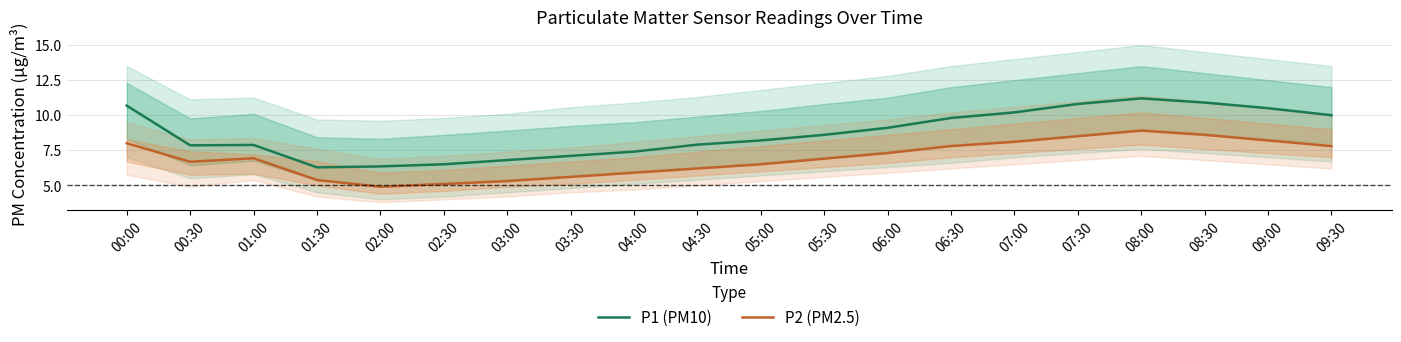

How many values in the P1 (PM10) series exceed 8?

11